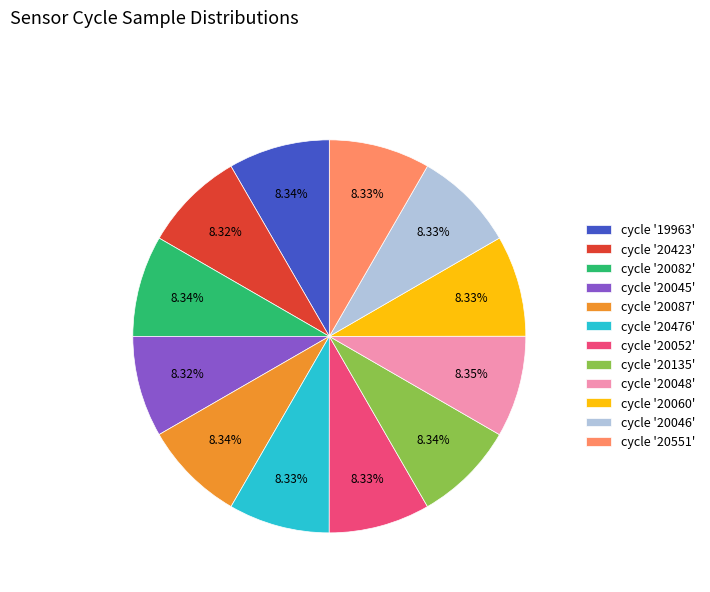

How many segments does this pie chart have?

12